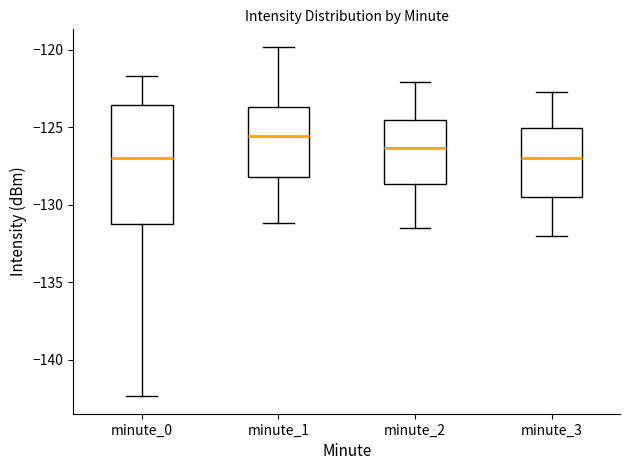

Reading left to right, transcribe this box plot: for each box, give where its median line is, the range the box spans, and where its two whiskers end, as read against the y-axis. The values are not printed on the chart, so give them approximately, as read against the axis.

minute_0: median -127.0, box -131.0 to -123.5, whiskers -142.5 to -121.5
minute_1: median -125.5, box -128.0 to -123.5, whiskers -131.0 to -120.0
minute_2: median -126.5, box -128.5 to -124.5, whiskers -131.5 to -122.0
minute_3: median -127.0, box -129.5 to -125.0, whiskers -132.0 to -122.5